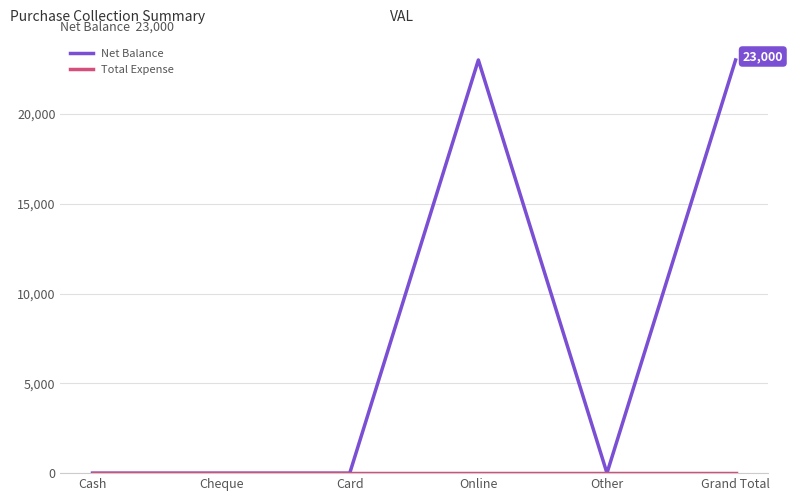

True or false: Net Balance has a value of 0 at Cash.

True